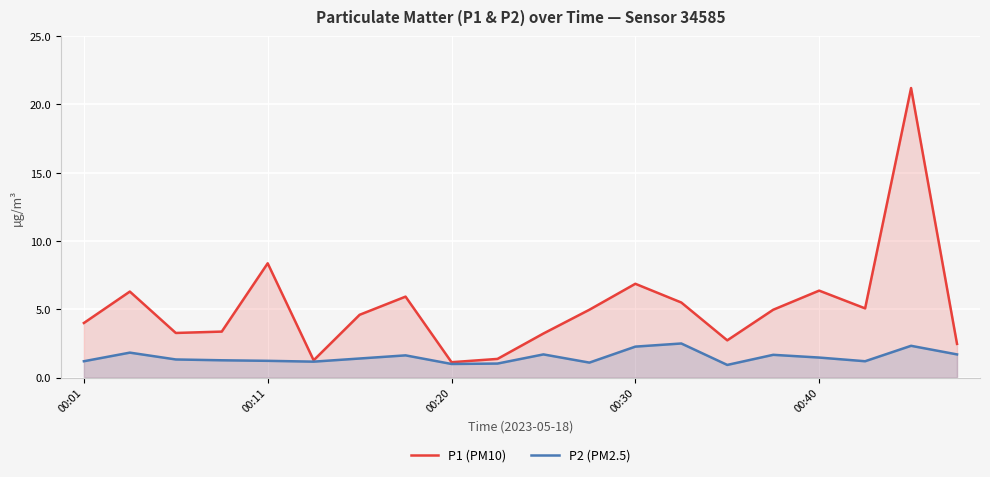

Which category has the lowest value in the P2 (PM2.5) series?

14